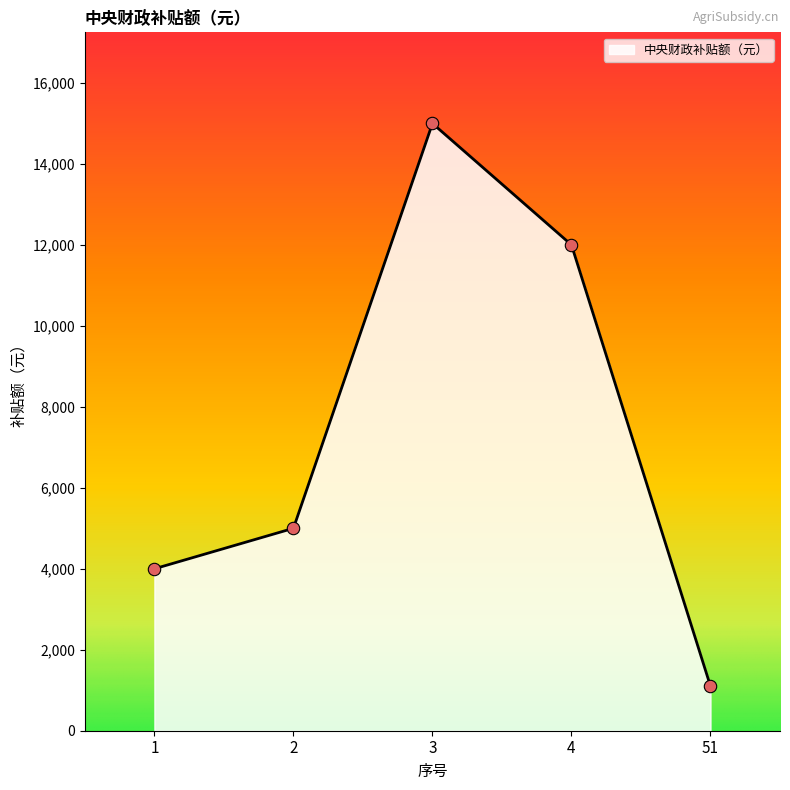

What is the change in value from 1 to 3?

+11000